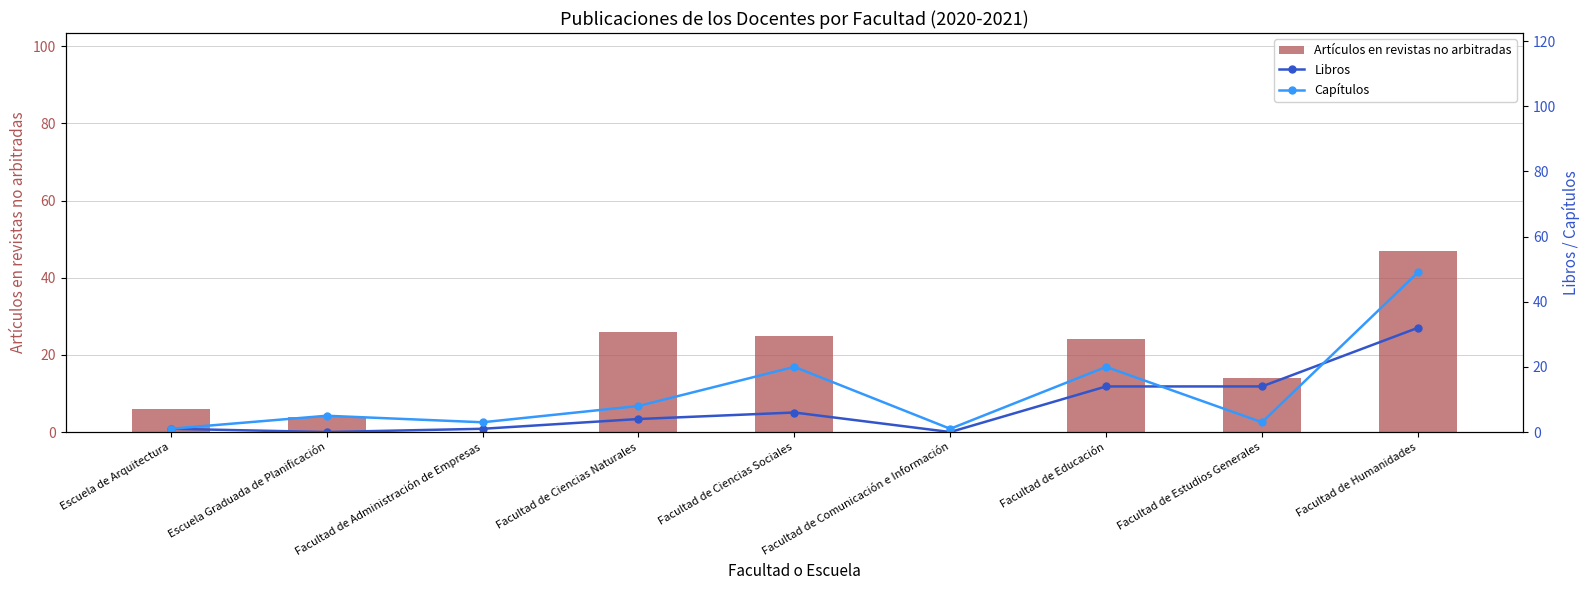

Where is Libros nearest to the value 16?

Facultad de Educación